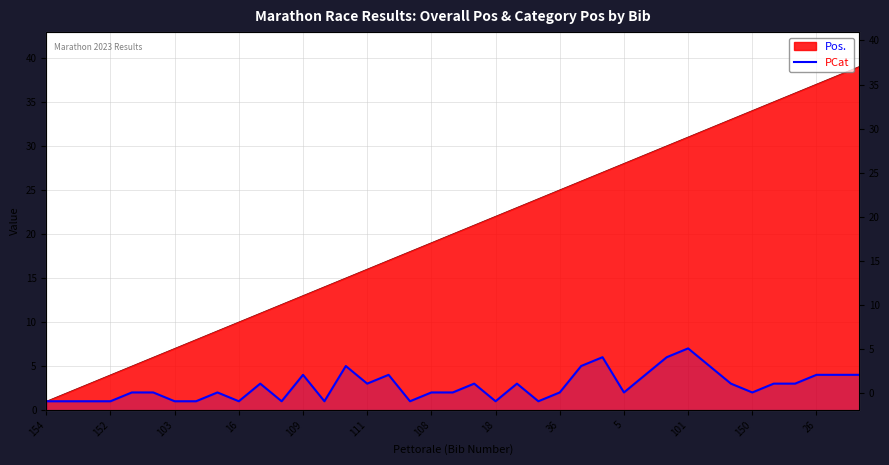

Which category has the lowest value across all series?

154